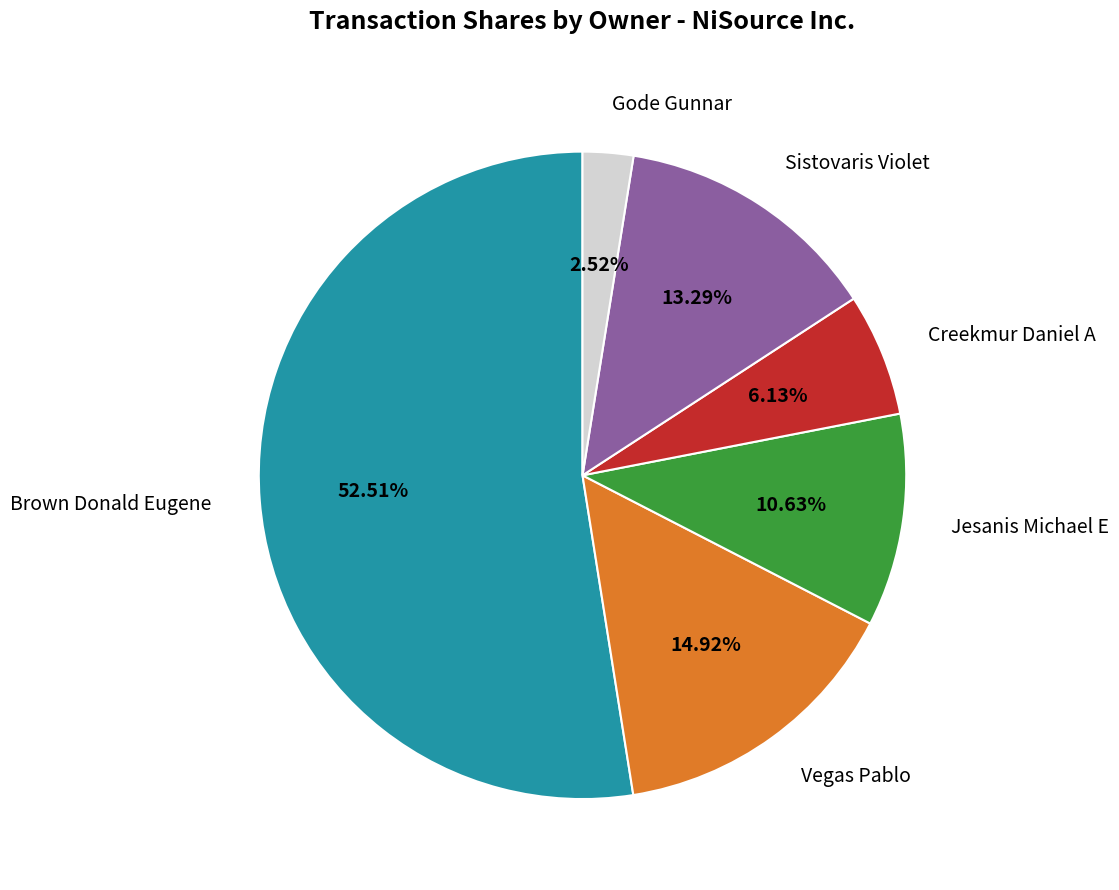

To the nearest percent, what is the difference between the largest and smallest slice percentages?

50%